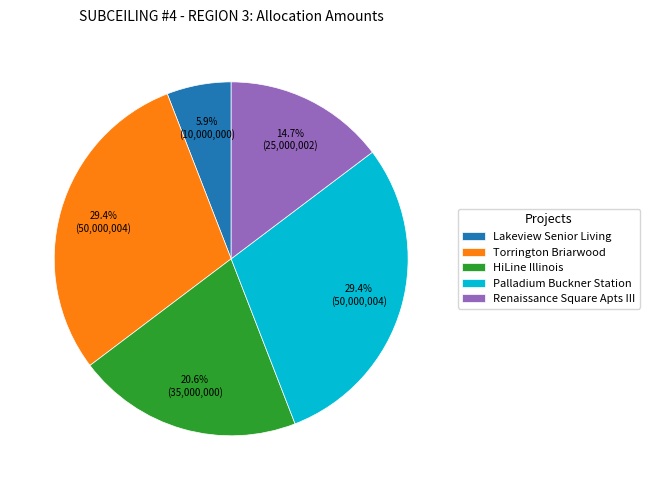

How many segments does this pie chart have?

5